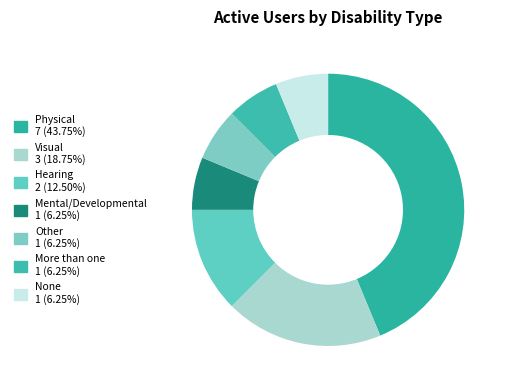

Is there a majority slice in this chart?

No